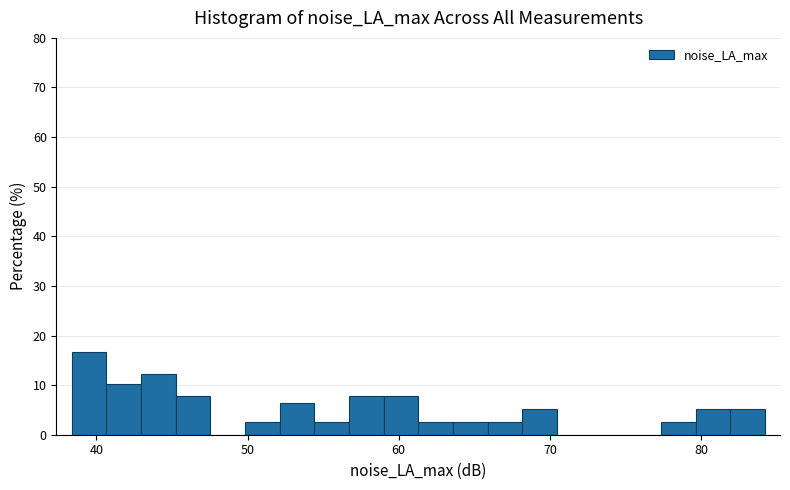

Around what value on the x-axis is the tallest bar? Give the approximate position of its centre, as read against the axis.

40